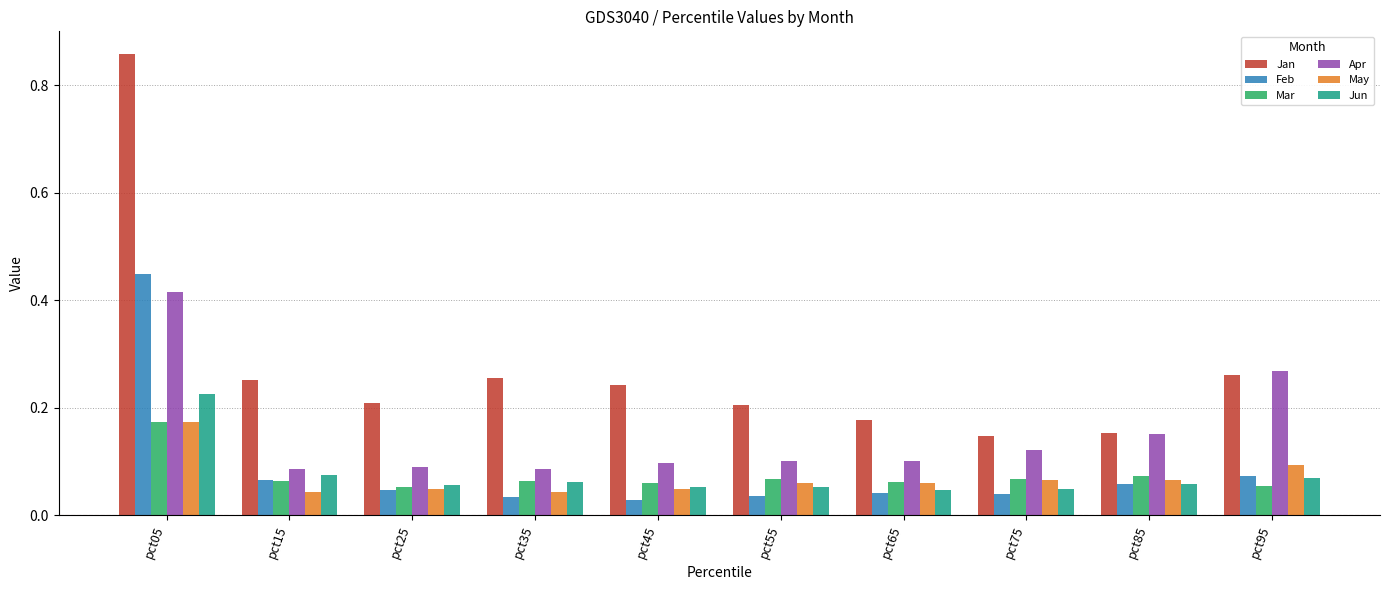

What is the sum of all May values?

0.7